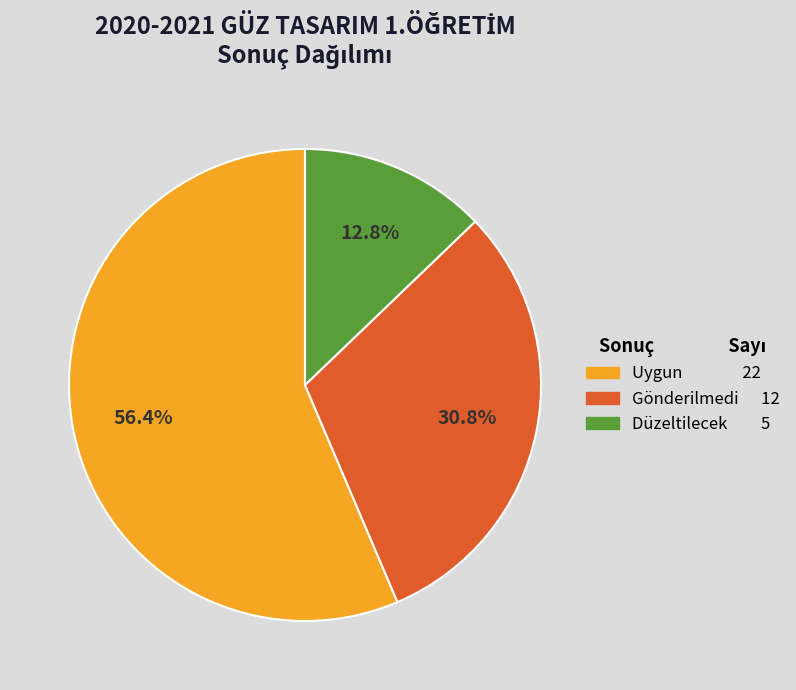

Is there any slice that represents more than half of the pie?

Yes